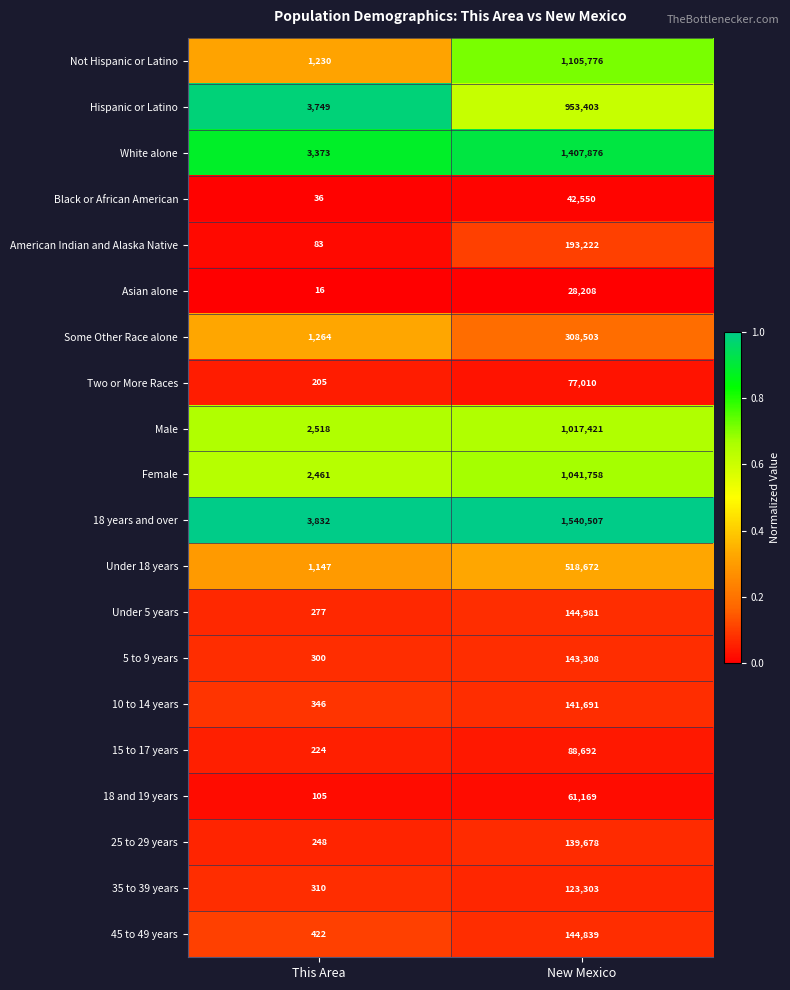

What is the lowest value of the Black or African American series?

36